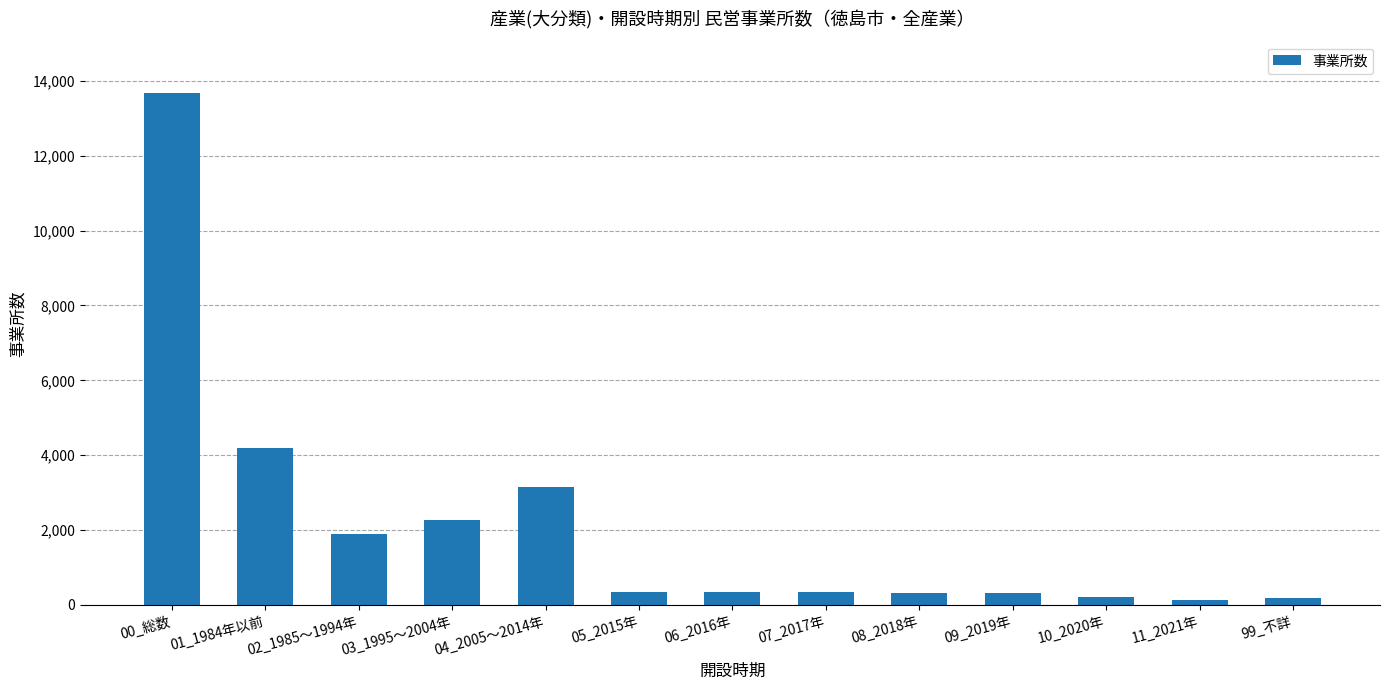

Is it true that the value at 04_2005～2014年 is 5022?

False